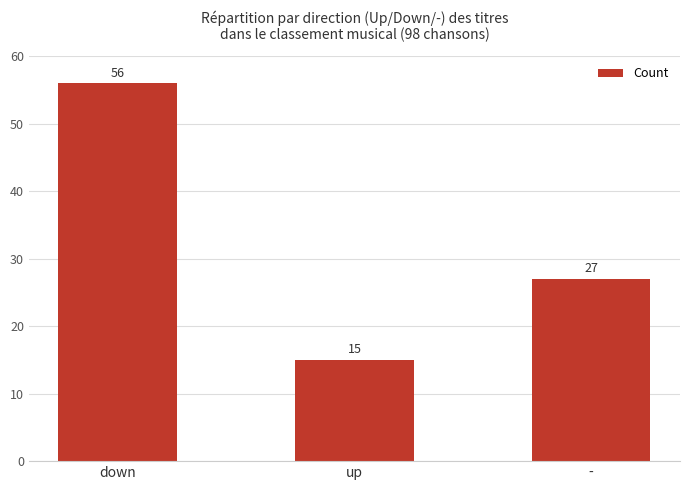

What is the value of the 3rd bar from the left?

27